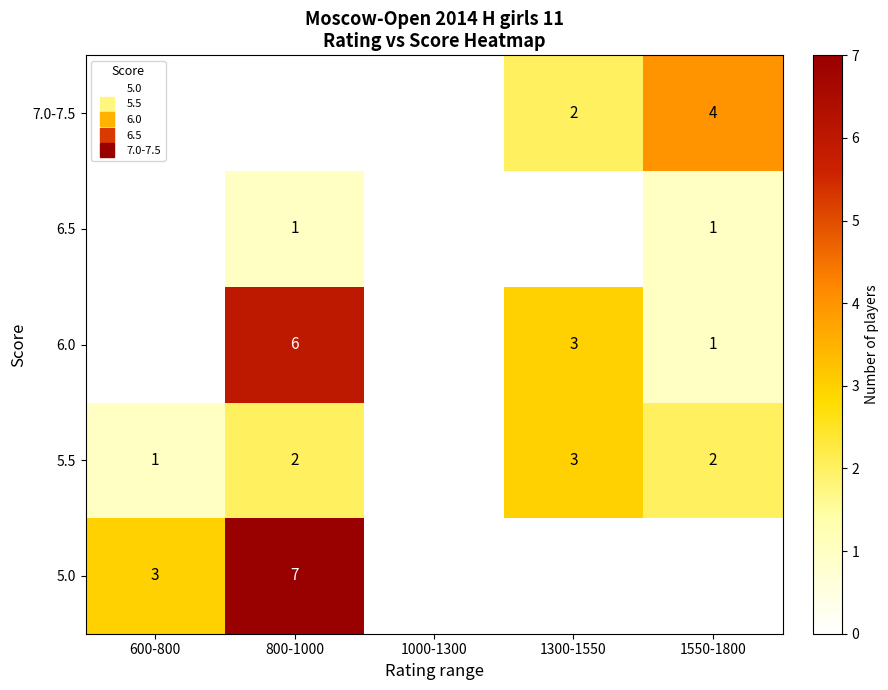

How many positive values does the 7.0-7.5 series have?

2